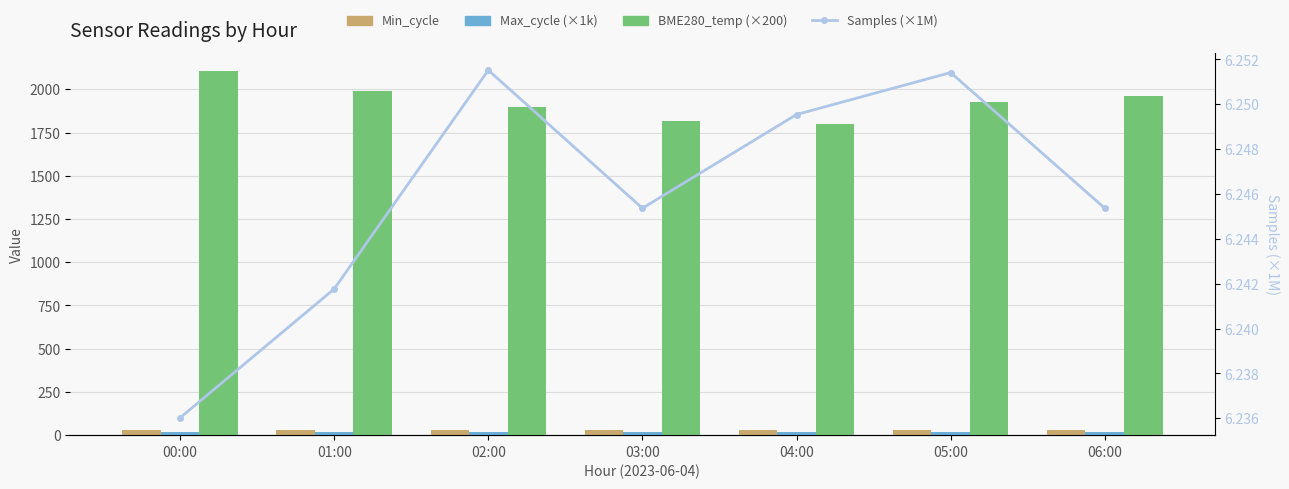

Count the number of data series in this chart.

4